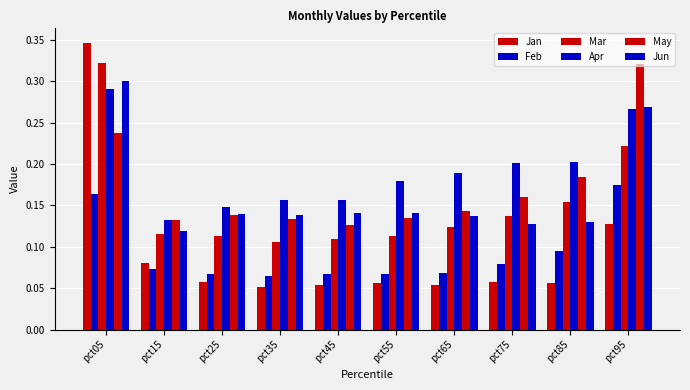

Count the number of data series in this chart.

6